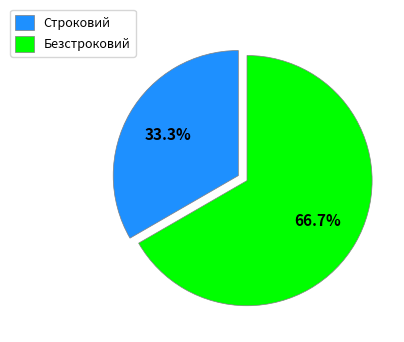

Is there any slice that represents more than half of the pie?

Yes